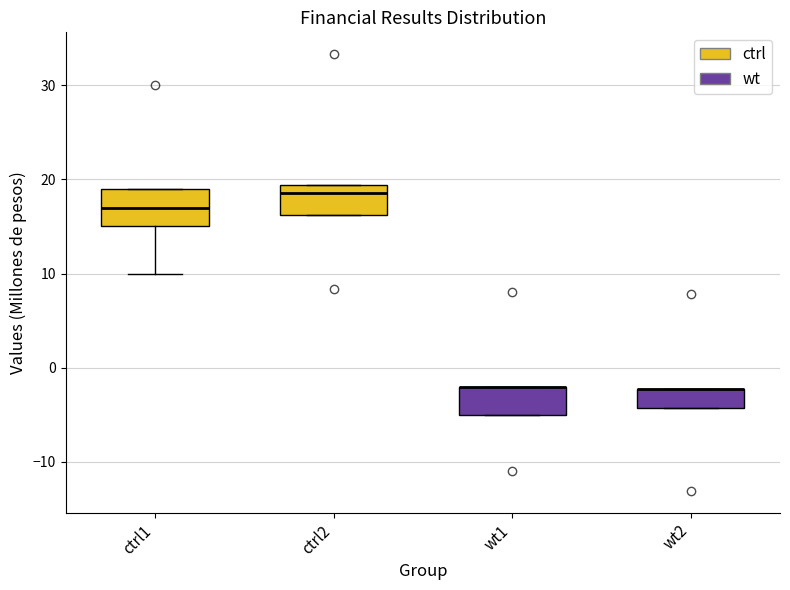

Where is the lower edge of the box for wt2 on the y-axis? The values are not printed on the chart, so give them approximately, as read against the axis.

-4